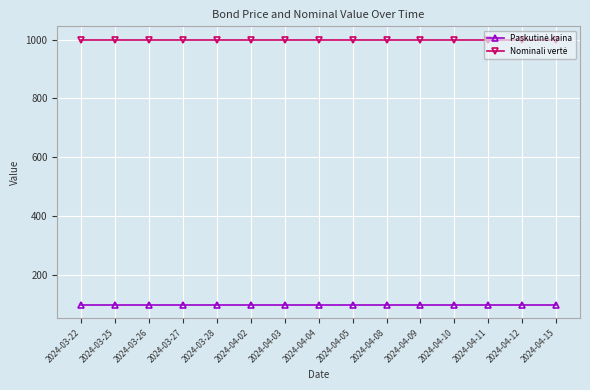

What is the label of the 1st point from the right?

2024-04-15